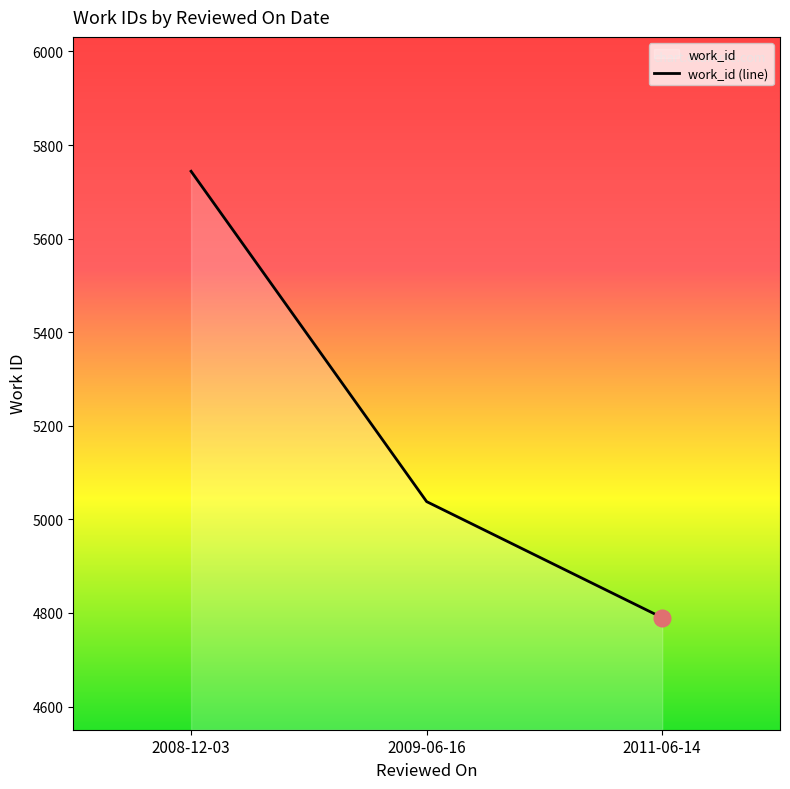

How many data points does each series have?

3